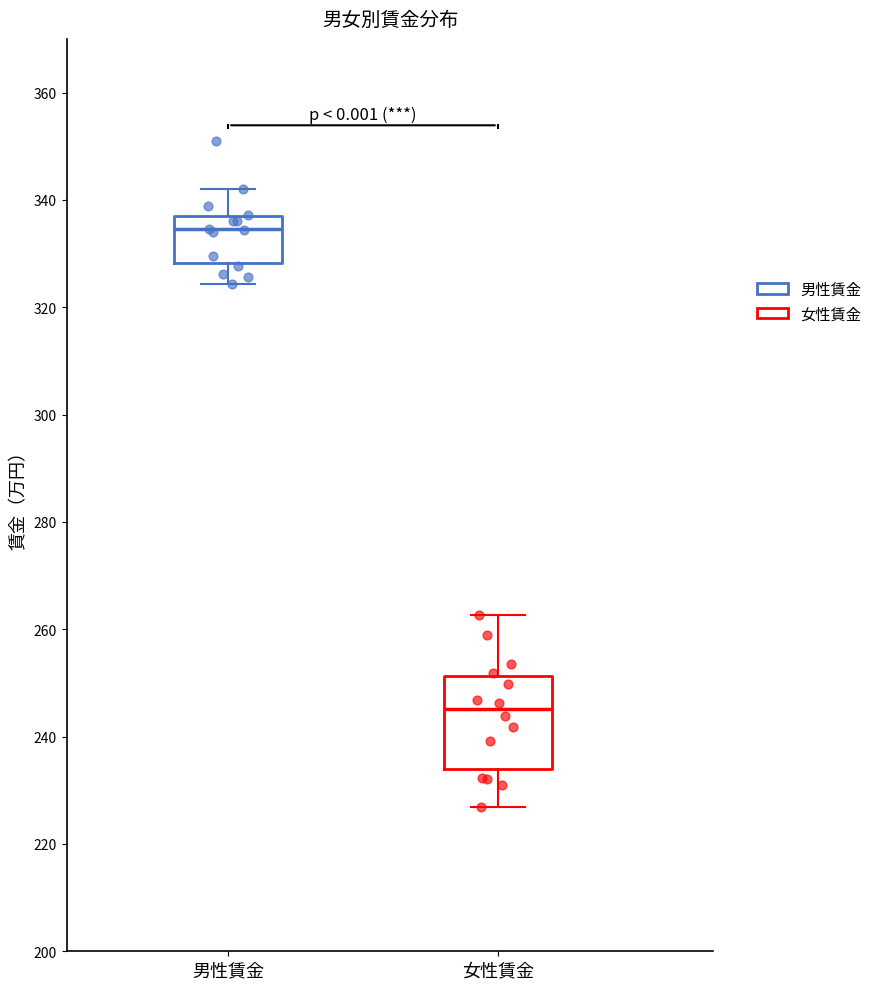

Which box's median line is the highest?

男性賃金